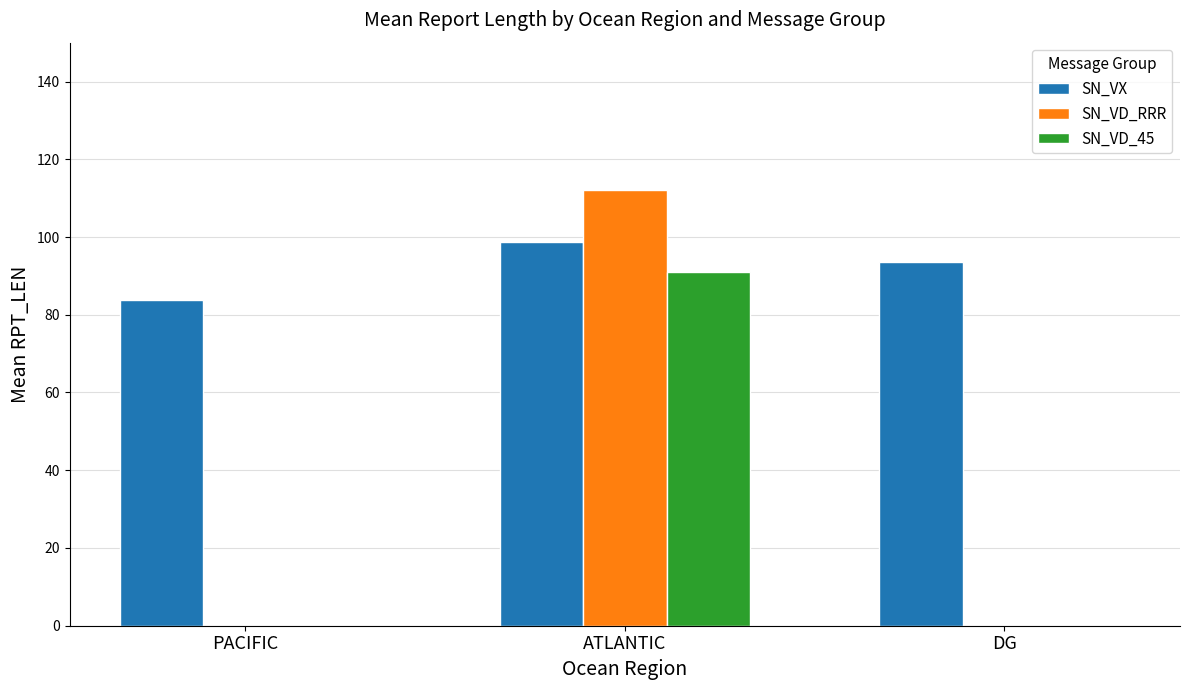

Which series has the largest total across all categories?

SN_VX